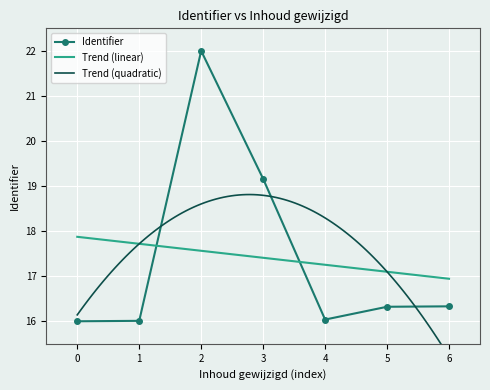

What is the value of the Identifier point at the 7th from the left?

16.3